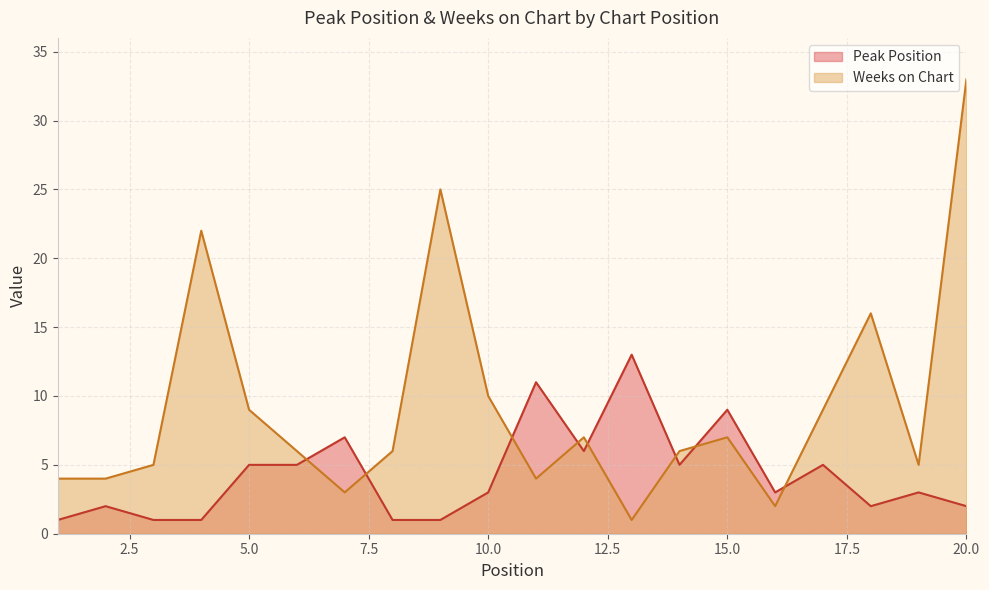

Reading left to right, extract all data points from this chart.

Peak Position: 1=1	2=2	3=1	4=1	5=5	6=5	7=7	8=1	9=1	10=3	11=11	12=6	13=13	14=5	15=9	16=3	17=5	18=2	19=3	20=2
Weeks on Chart: 1=4	2=4	3=5	4=22	5=9	6=6	7=3	8=6	9=25	10=10	11=4	12=7	13=1	14=6	15=7	16=2	17=9	18=16	19=5	20=33